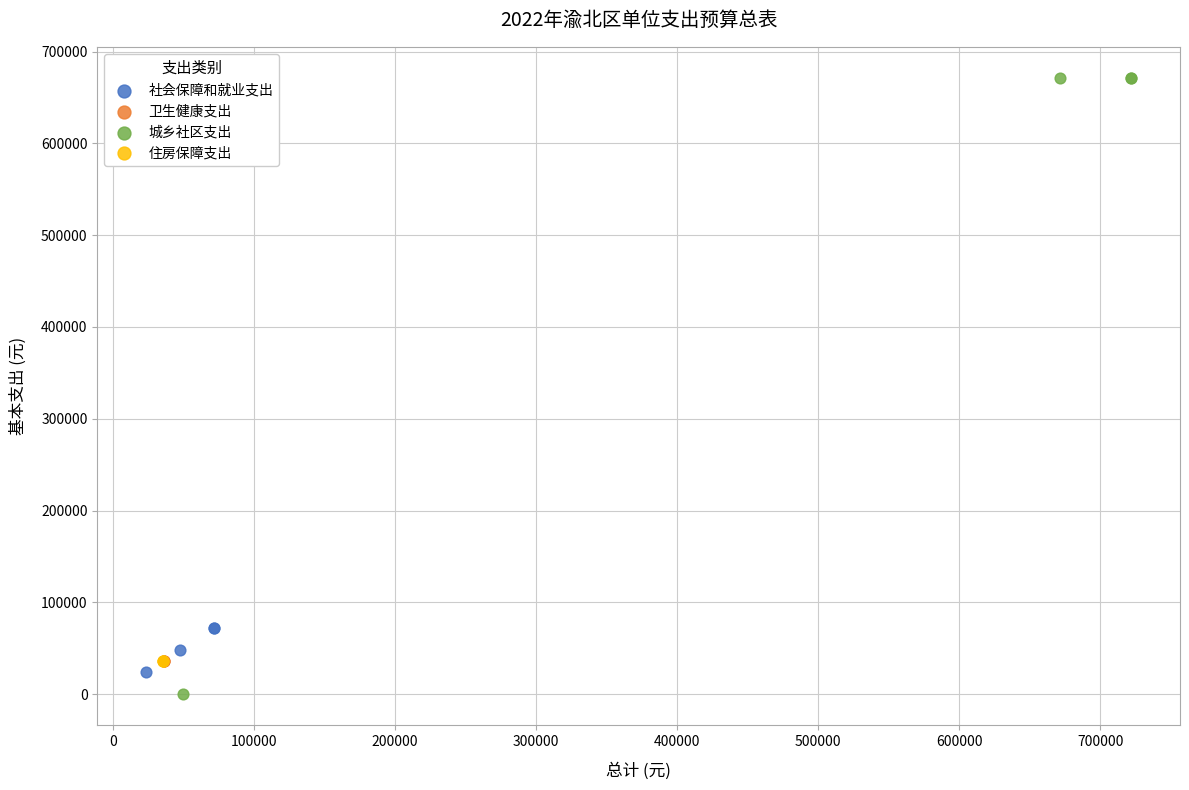

What are all the series names shown in the legend?

社会保障和就业支出, 卫生健康支出, 城乡社区支出, 住房保障支出